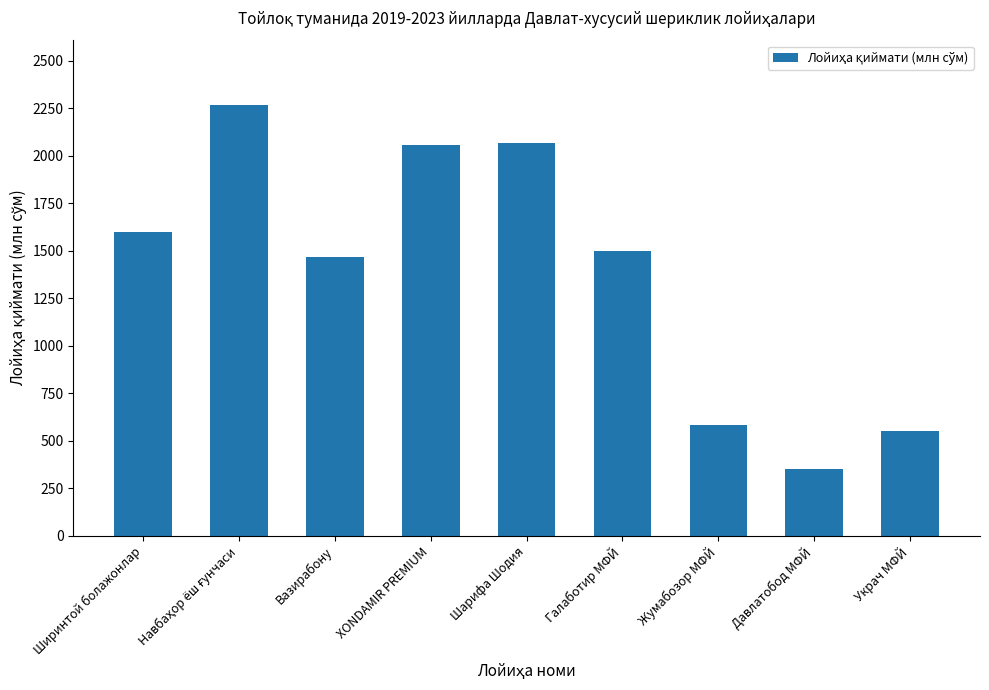

What is the sum of the values at Давлатобод МФЙ and XONDAMIR PREMIUM?

2405